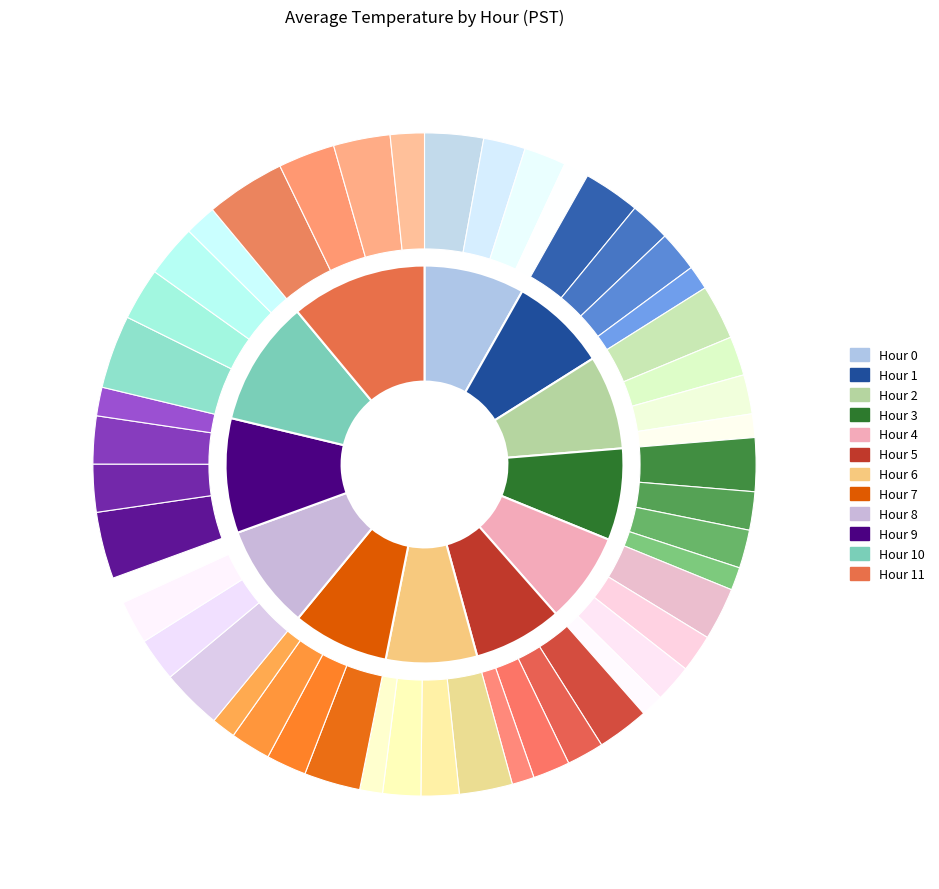

What is the change in value from Hour 6 to Hour 8?

+1.8